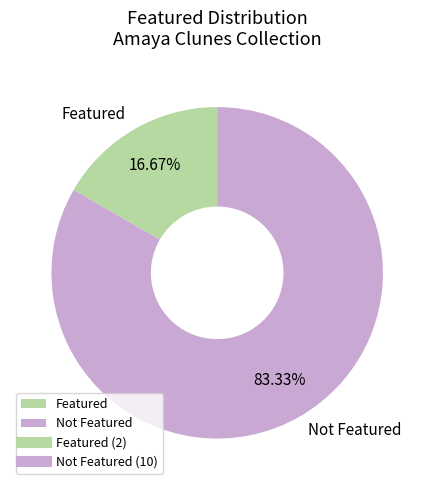

To the nearest percent, what is the average slice percentage?

50%